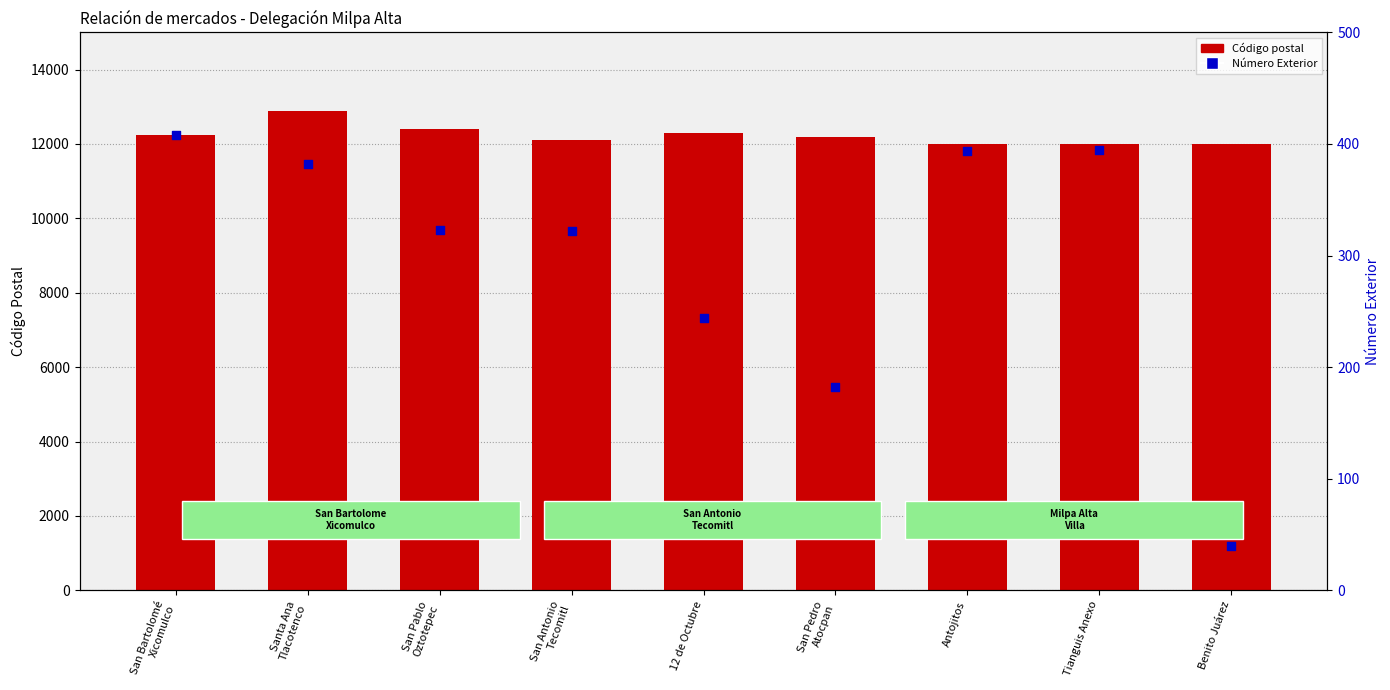

What is the total value across all series at Santa Ana
Tlacotenco?

13282